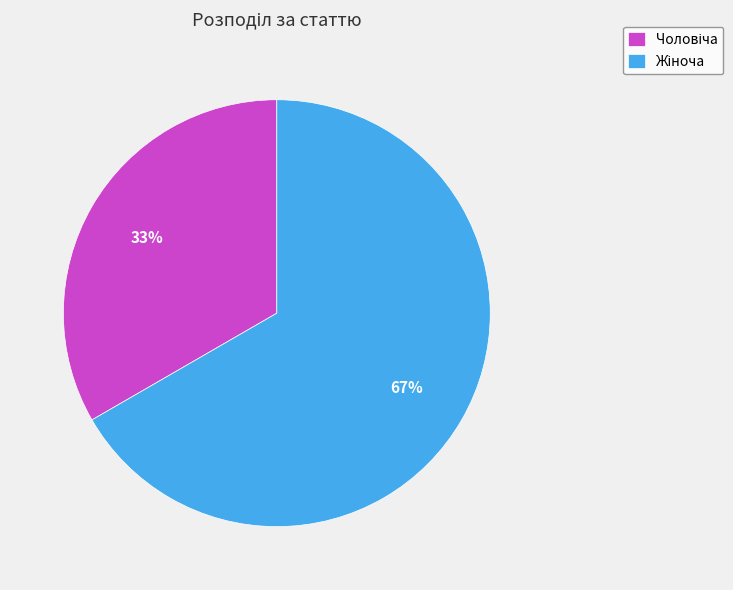

Is there any slice that represents more than half of the pie?

Yes